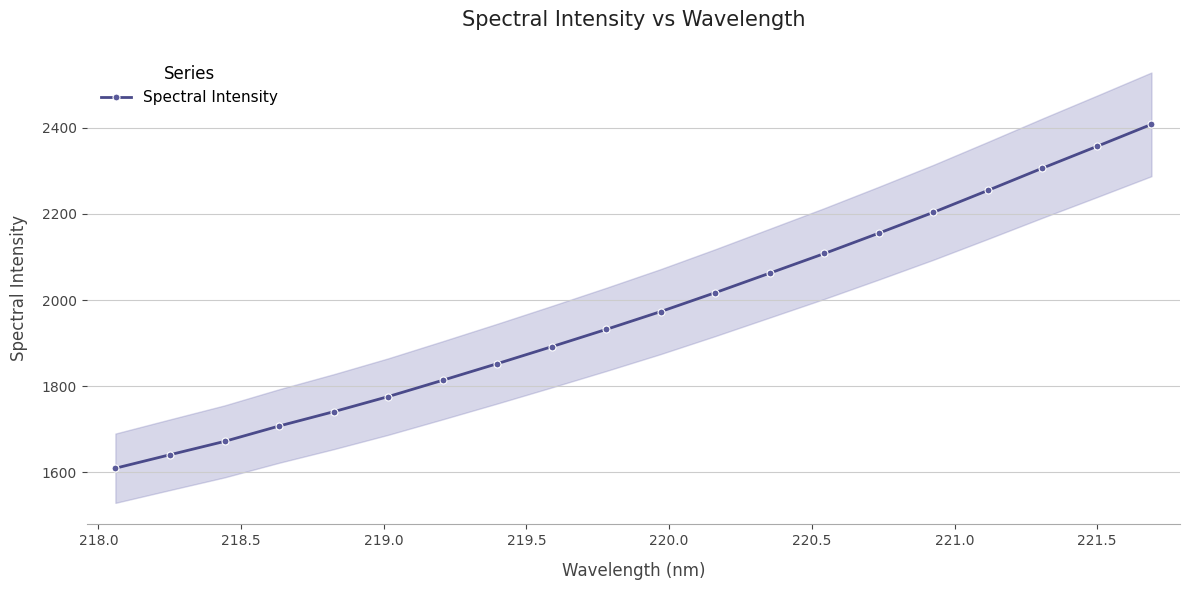

True or false: Spectral Intensity has more than 1 points higher than both neighbors.

False